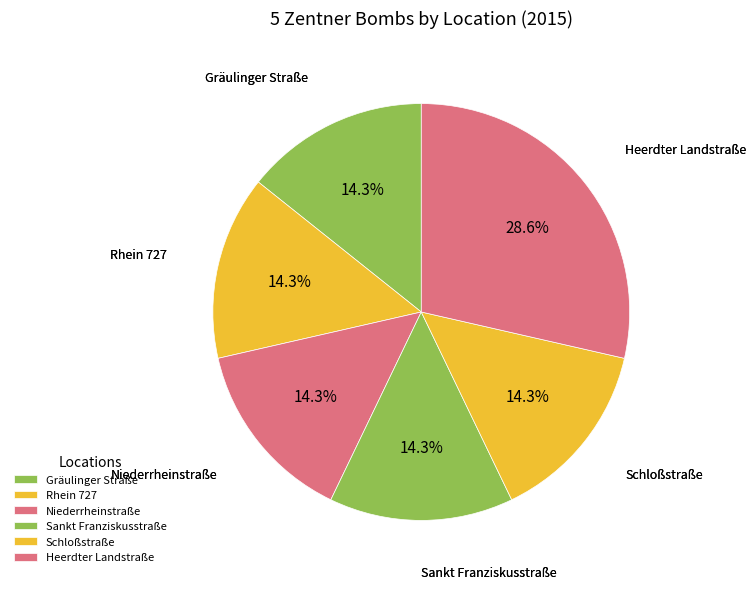

To the nearest percent, what is the difference between the Heerdter Landstraße and Gräulinger Straße slice percentages?

14%